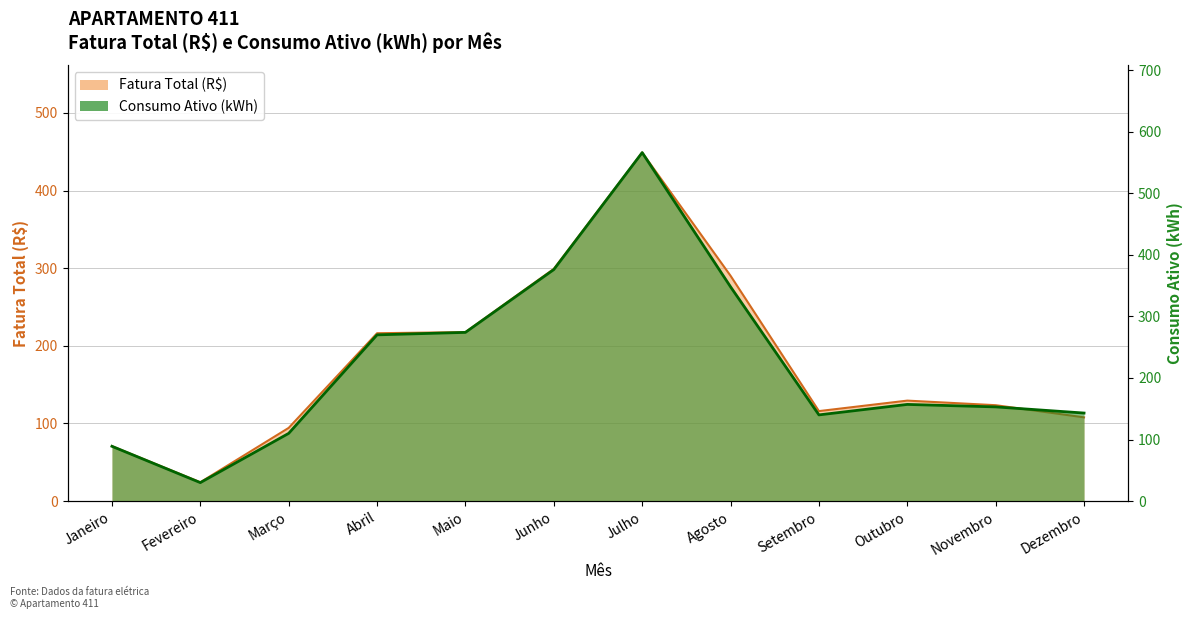

How many lines are shown in the chart?

2